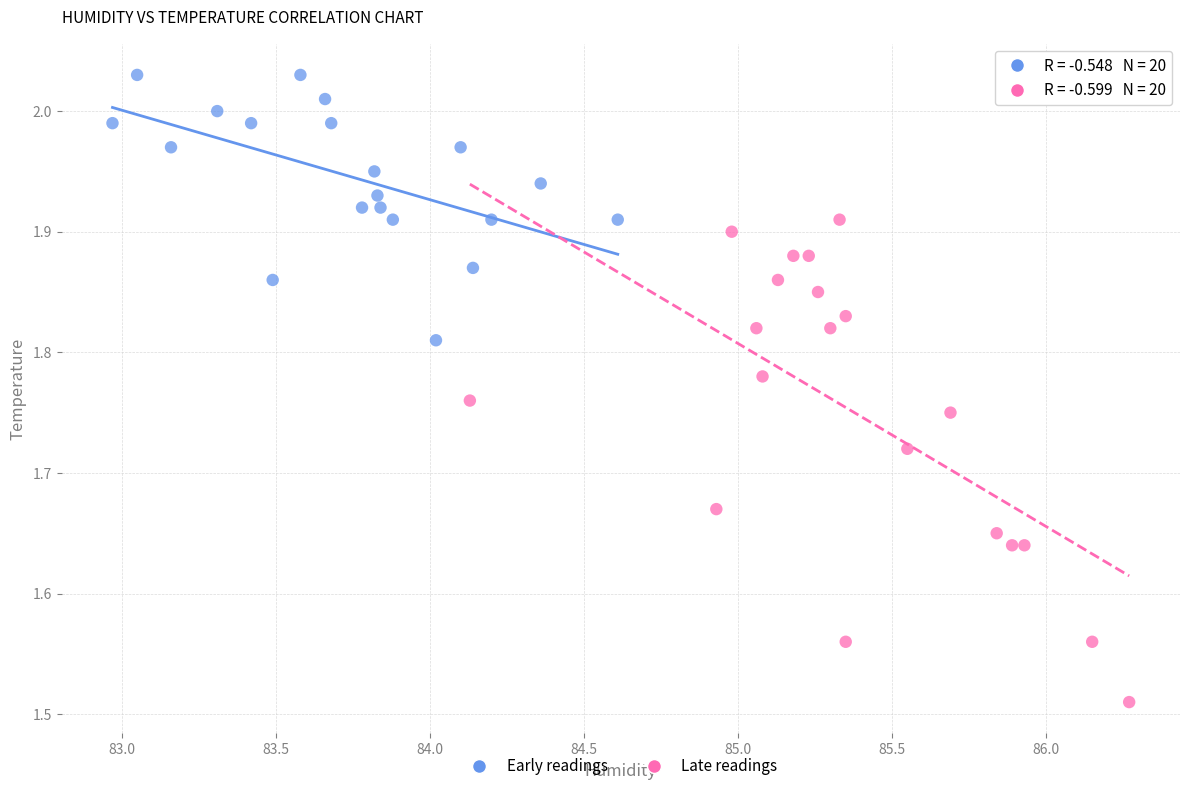

Which series reaches the minimum Y coordinate?

Late readings